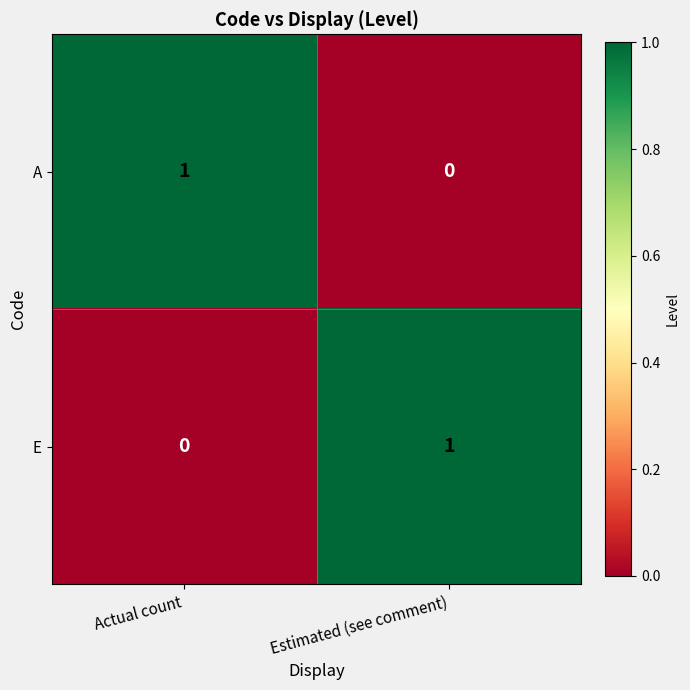

Where is A nearest to the value 0?

Estimated (see comment)